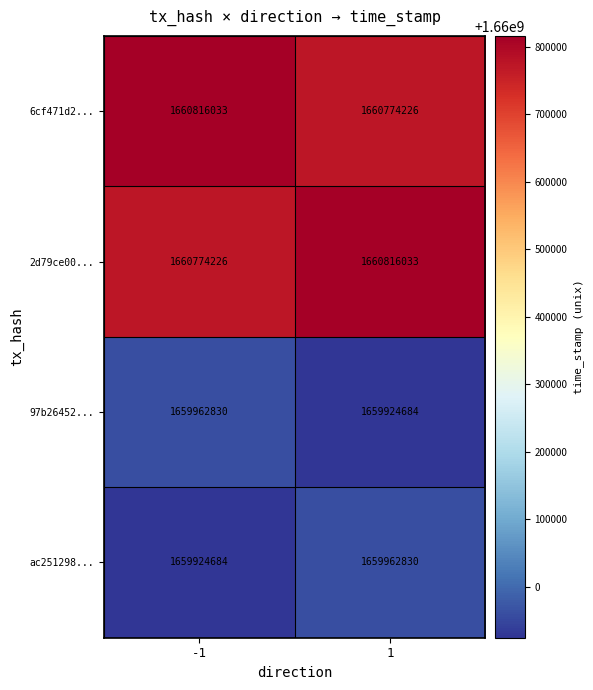

Rank the categories by 6cf471d2... value from lowest to highest.

1, -1